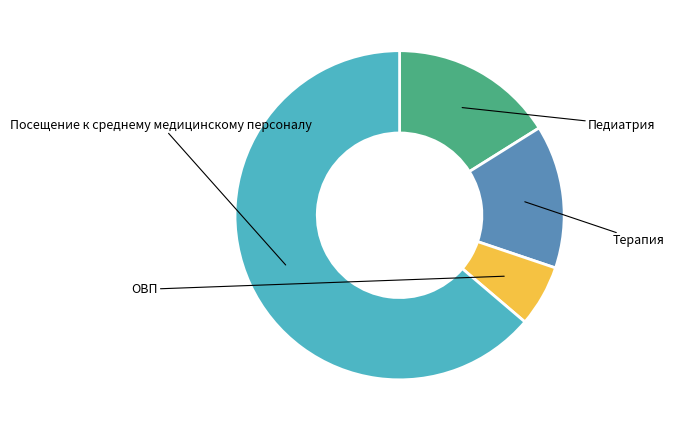

To the nearest percent, what is the combined percentage of Терапия and ОВП?

20%